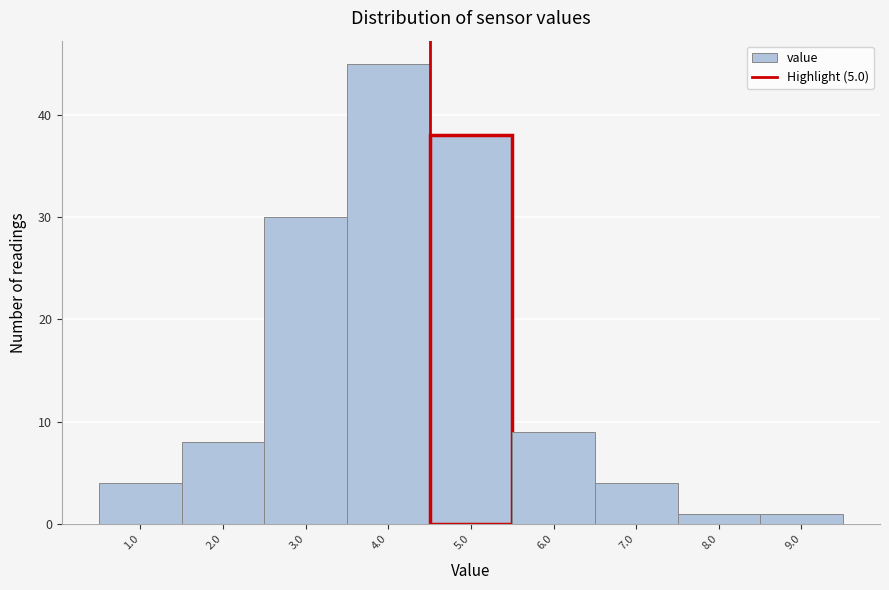

Reading left to right, transcribe all the data shown in this chart.

1.0=4	2.0=8	3.0=30	4.0=45	5.0=38	6.0=9	7.0=4	8.0=1	9.0=1